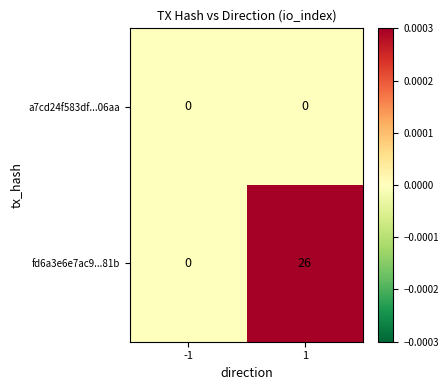

True or false: fd6a3e6e7ac9...81b has a value of 9 at 1.

False